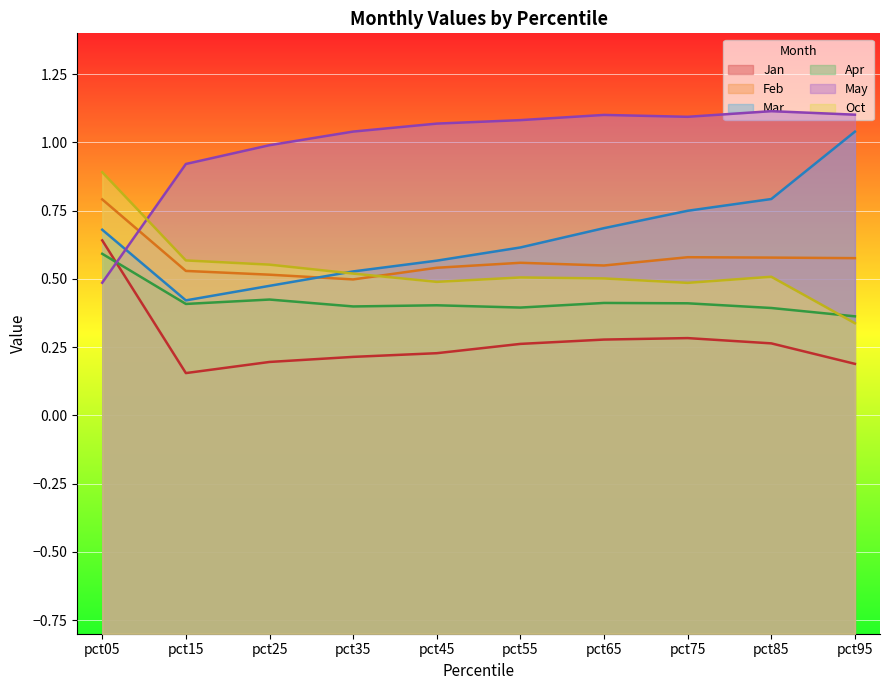

What is the spread (max minus min) of values at pct85?

0.9